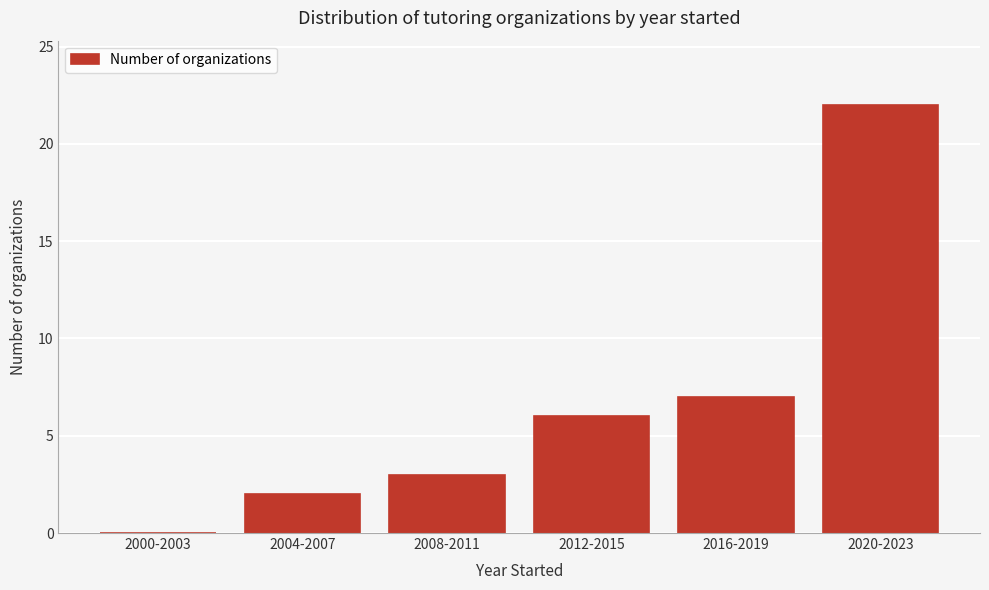

Reading left to right, what are all the values shown in this chart?

2000-2003=0	2004-2007=2	2008-2011=3	2012-2015=6	2016-2019=7	2020-2023=22